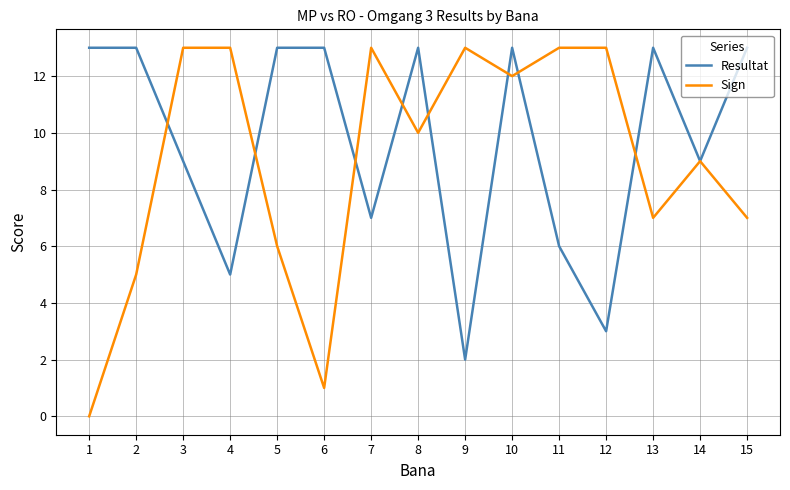

At which label is Resultat closest to 7?

7